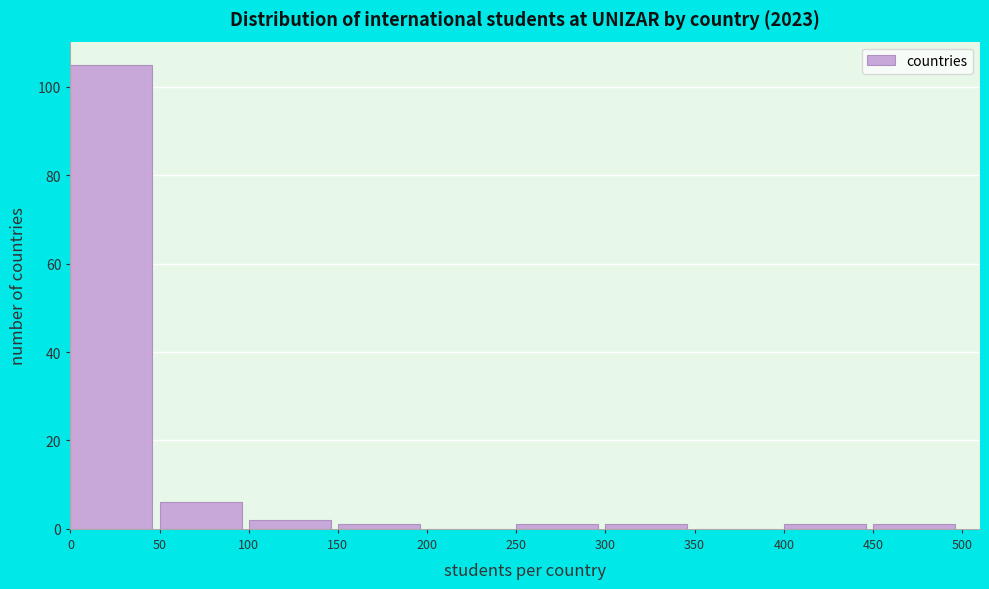

How tall is the bar that spans 50 to 100 on the x-axis? The values are not printed on the chart, so give them approximately, as read against the axis.

6